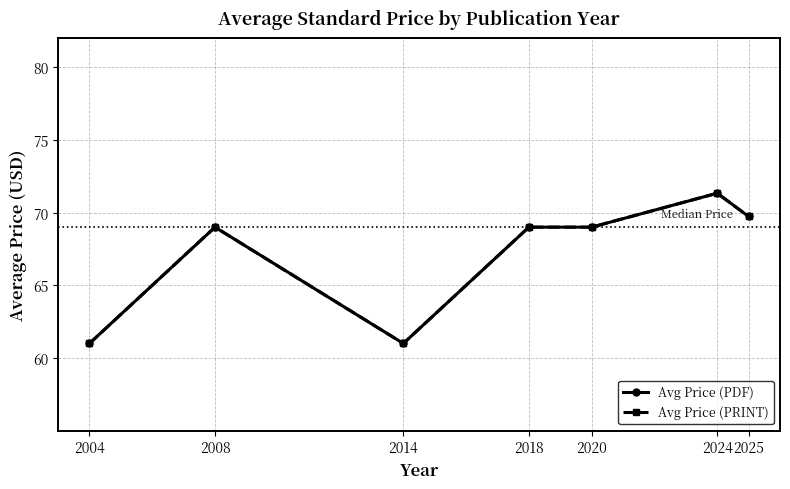

Which label corresponds to the largest value in the chart?

2024